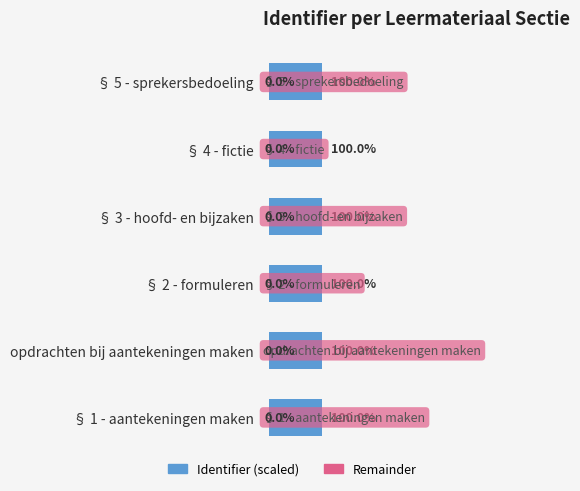

What are all the series names shown in the legend?

Identifier (scaled), Remainder